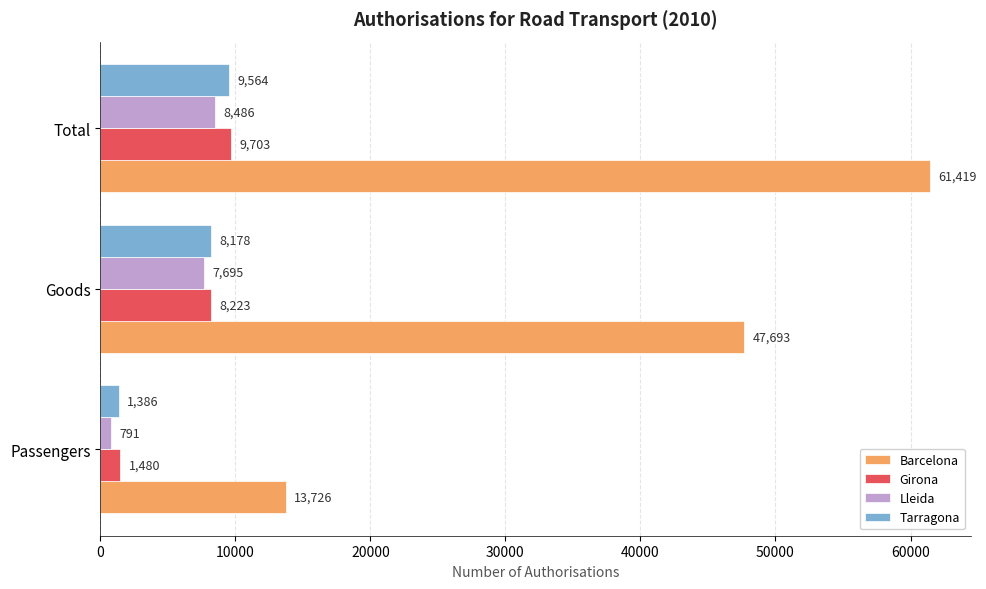

What is the difference between the maximum and minimum values in the Lleida series?

7695